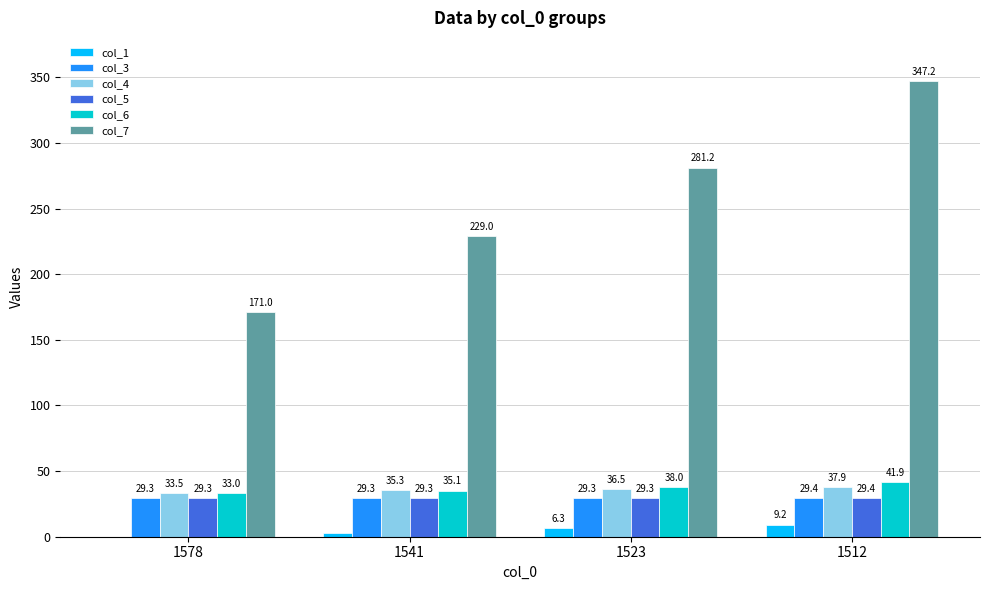

At which label does col_4 reach its peak?

1512